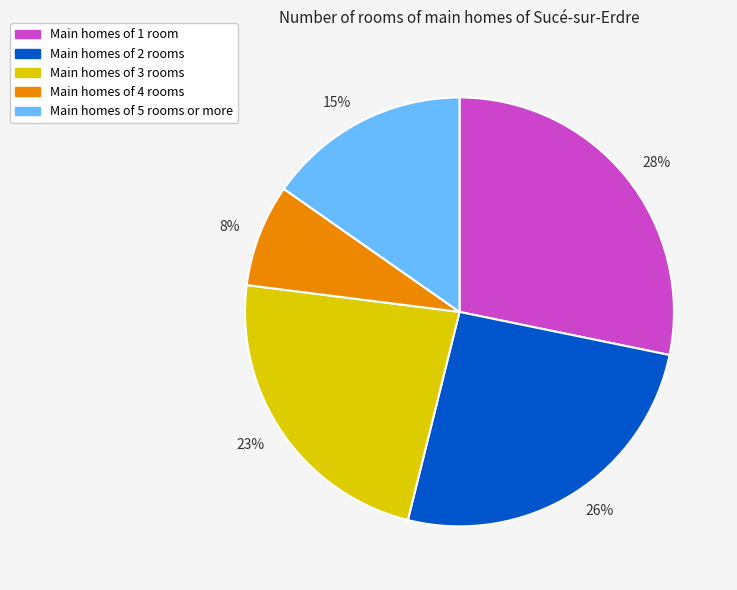

What percentage is the 23% slice, to the nearest percent?

23%